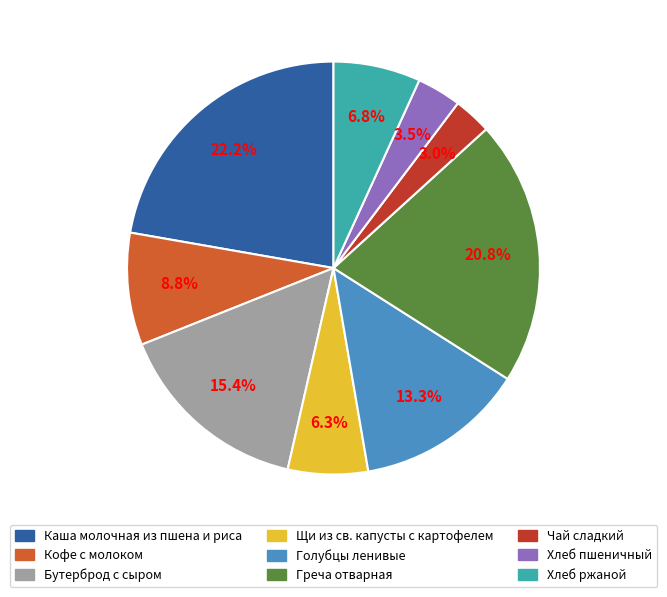

To the nearest percent, what is the average slice percentage?

11%